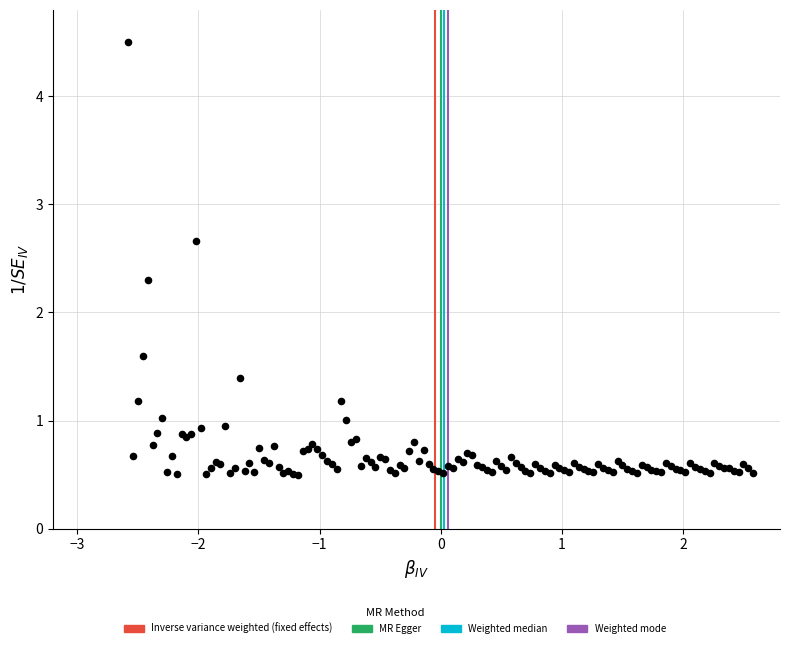

What Y value in the scatter plot is closest to 2?

2.3